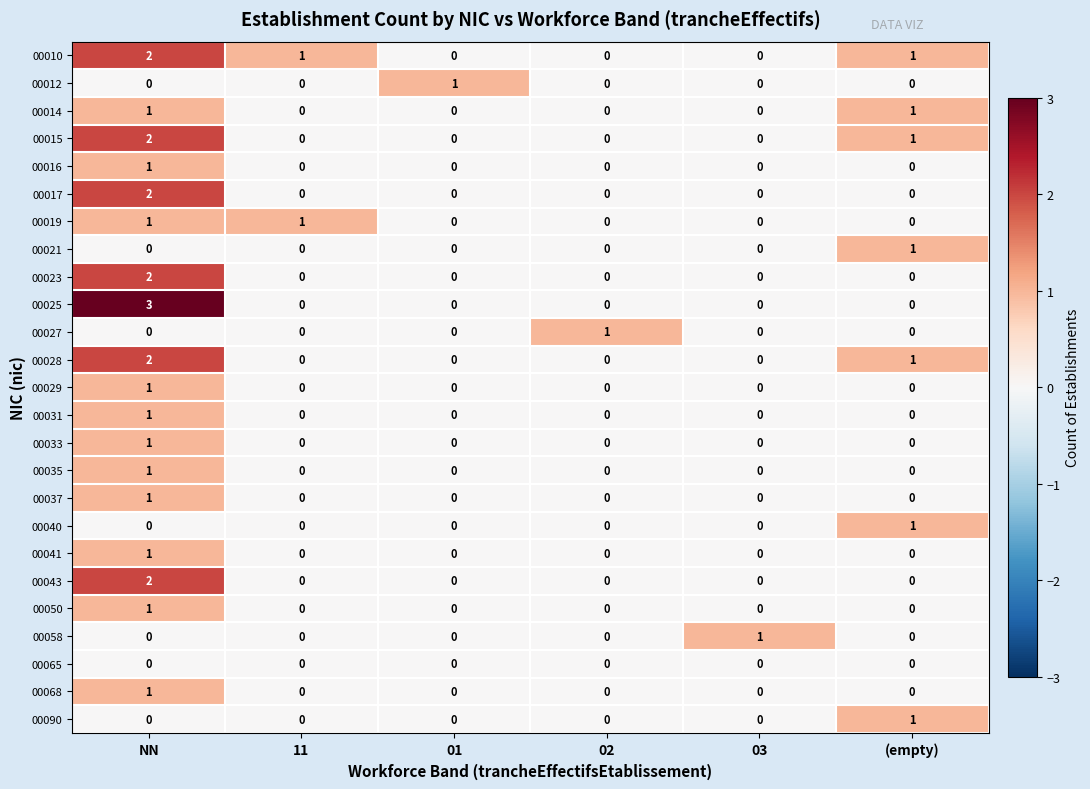

How many 00035 values are between 0 and 1?

6